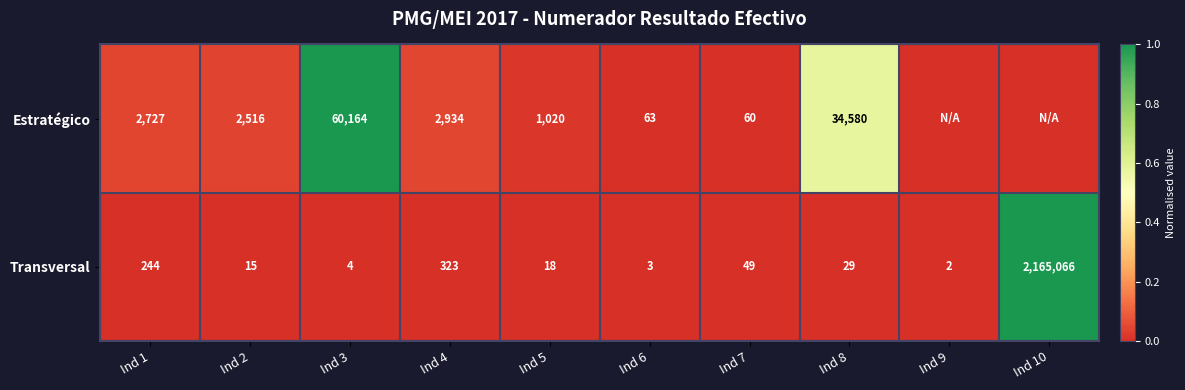

At which label does Transversal reach its minimum?

Ind 9